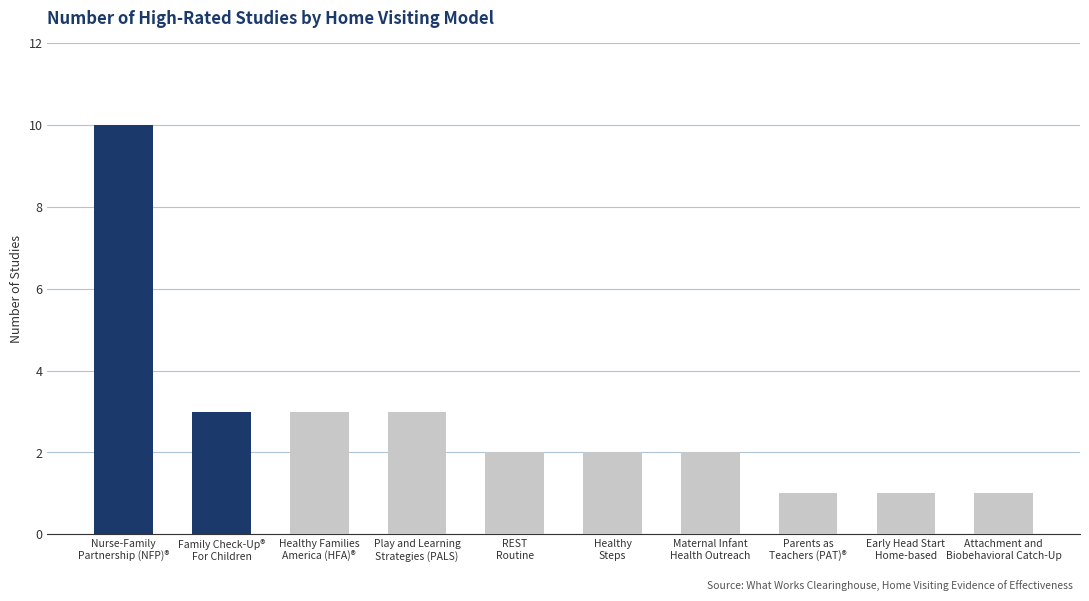

Reading left to right, list all the values displayed in this chart.

Nurse-Family
Partnership (NFP)®=10	Family Check-Up®
For Children=3	Healthy Families
America (HFA)®=3	Play and Learning
Strategies (PALS)=3	REST
Routine=2	Healthy
Steps=2	Maternal Infant
Health Outreach=2	Parents as
Teachers (PAT)®=1	Early Head Start
Home-based=1	Attachment and
Biobehavioral Catch-Up=1